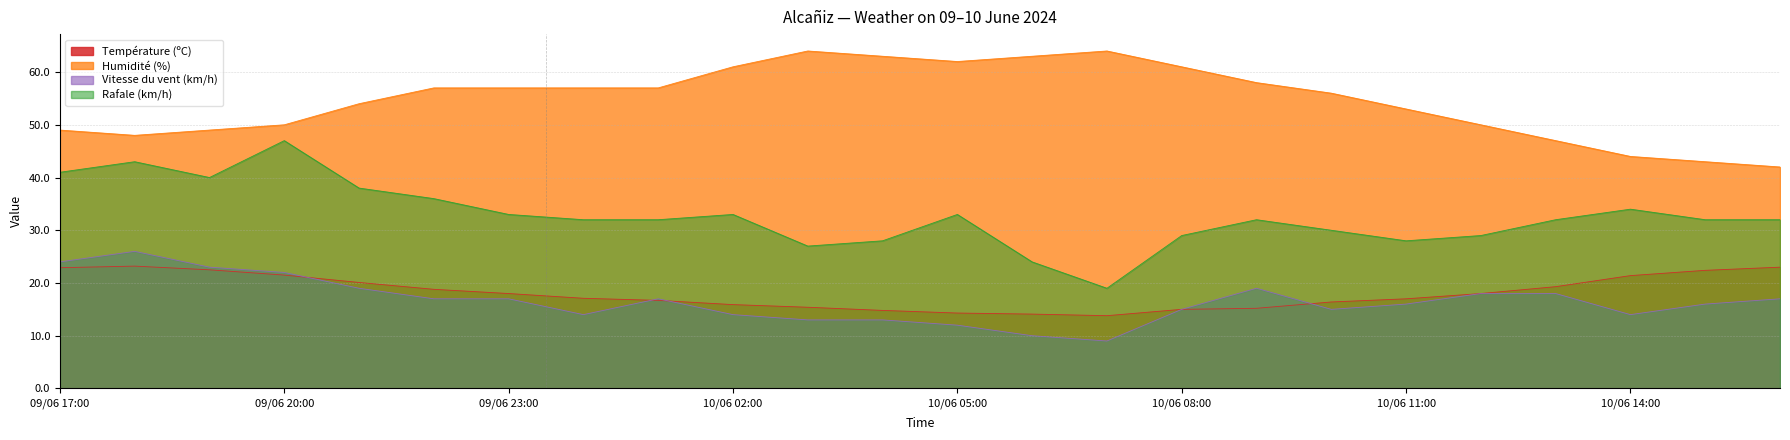

True or false: Humidité (%) and Rafale (km/h) intersect in this chart.

False